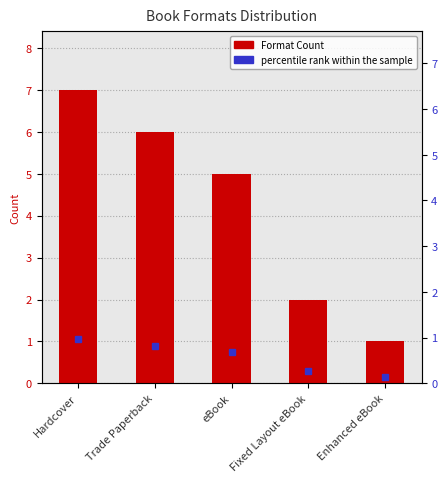

Which category has the lowest value across all series?

Enhanced eBook